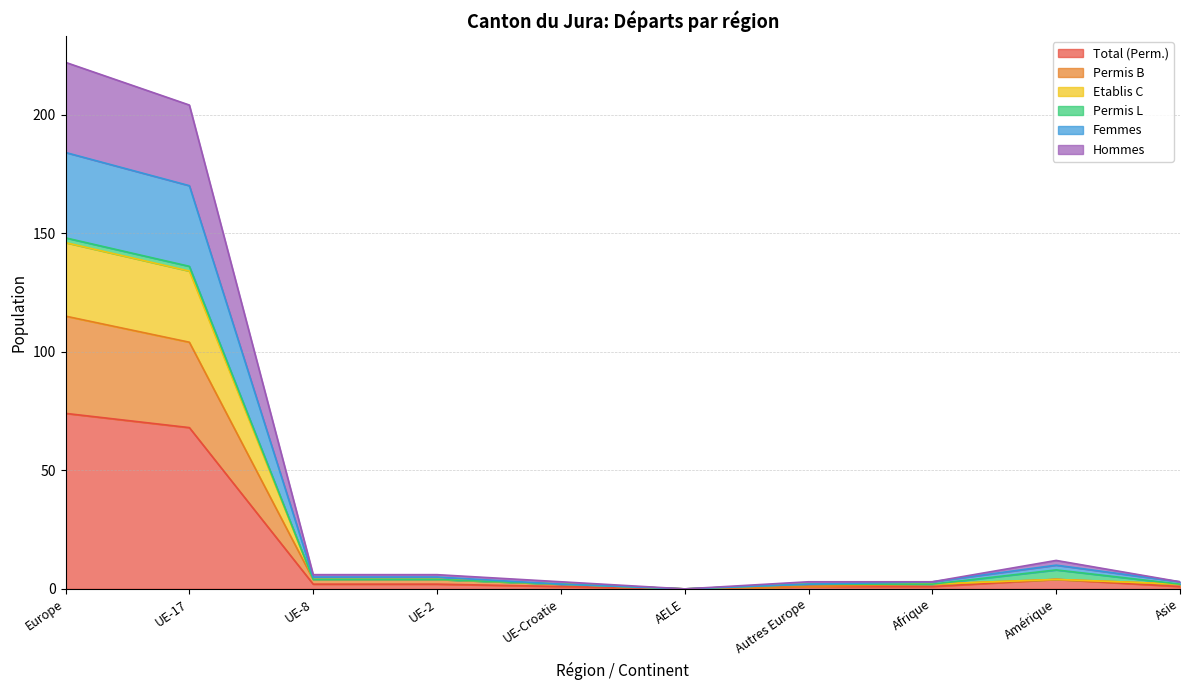

How many categories are shown in the chart?

10